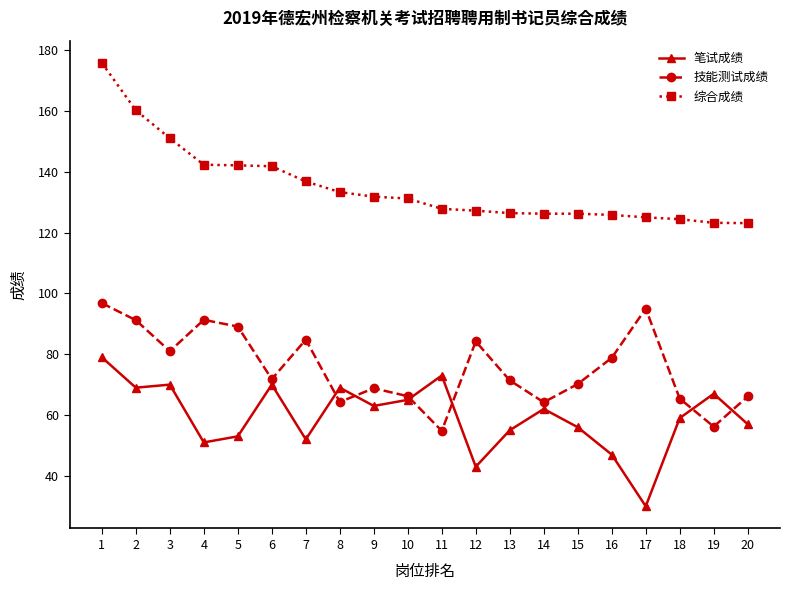

What is the difference between the 笔试成绩 values at 1 and 6?

9.0